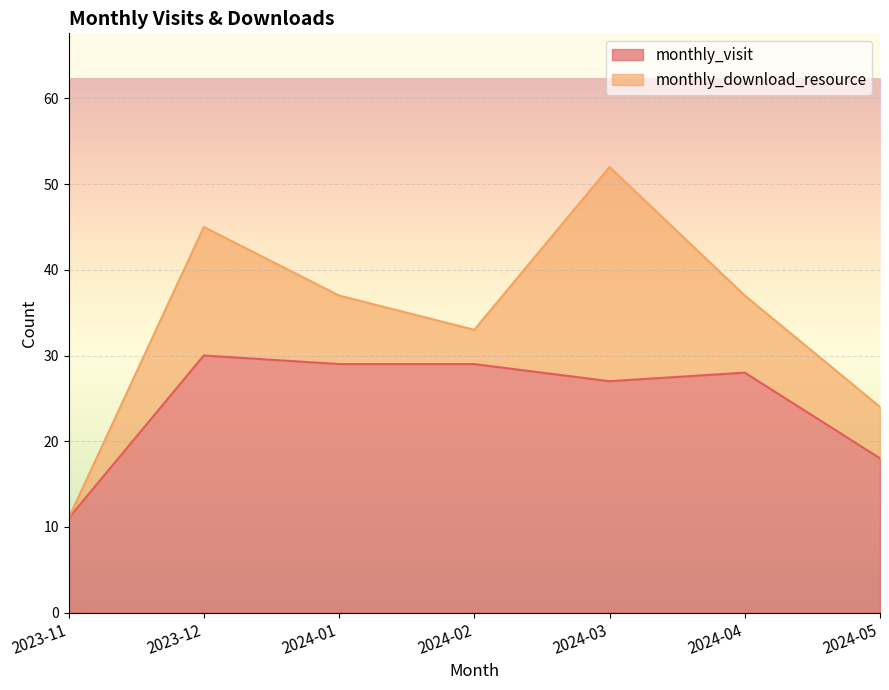

True or false: the data shows 18 at 2024-05.

True